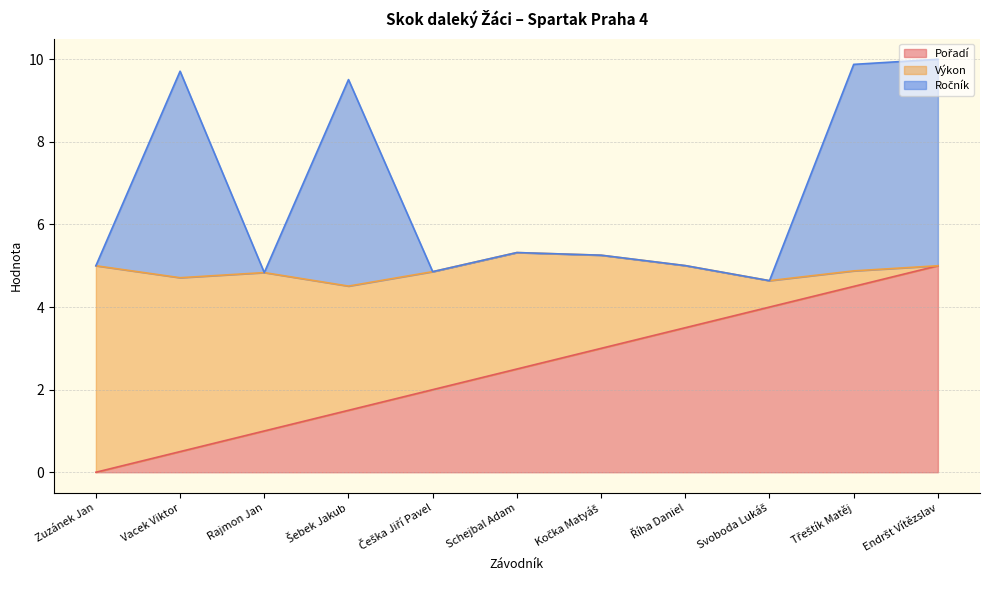

Which series has the largest total across all categories?

Ročník